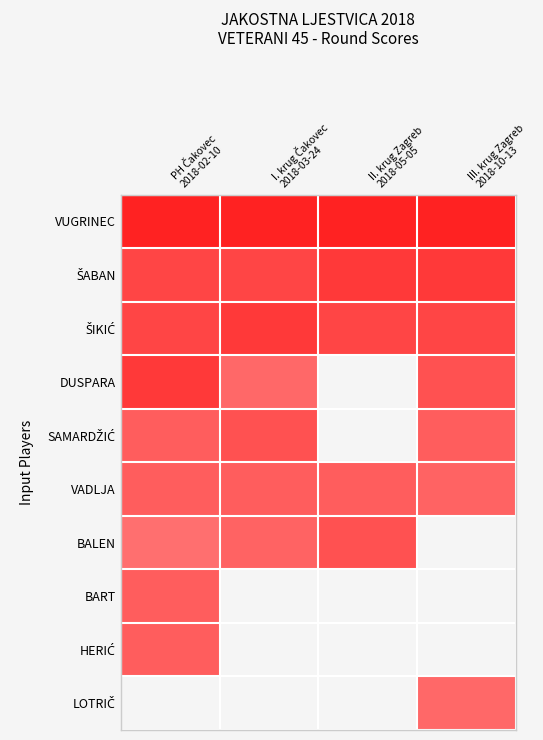

Which series has the largest range (max minus min)?

DUSPARA